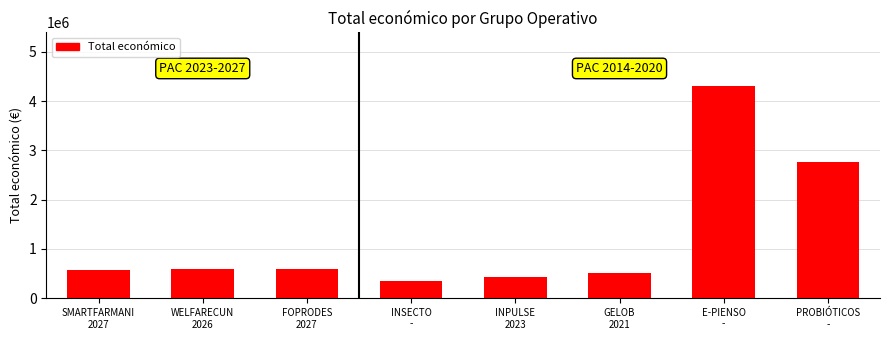

What position from the right is INPULSE
2023?

4